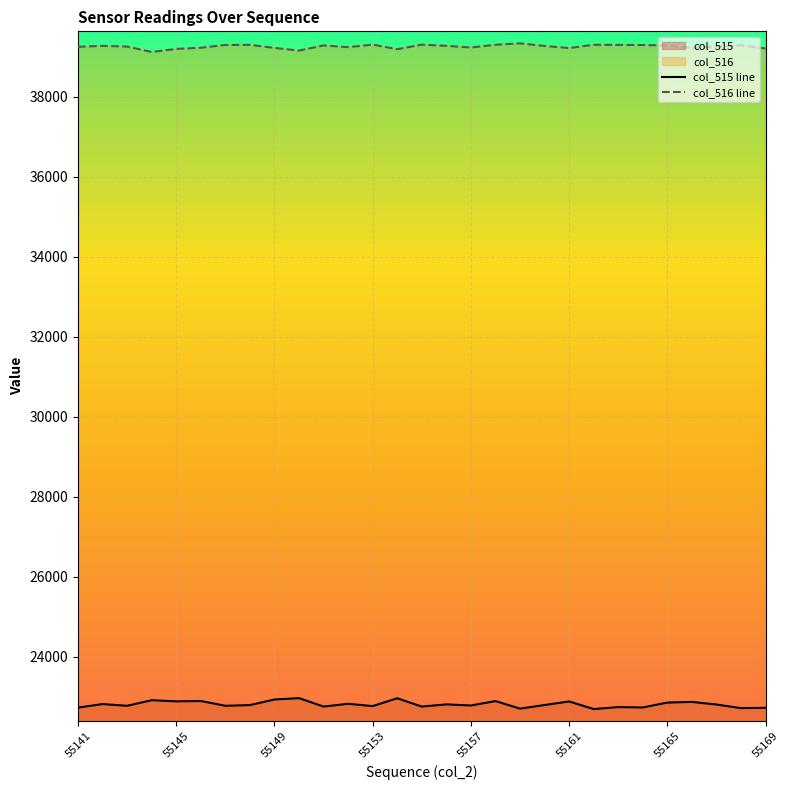

Which series has the largest total across all categories?

col_516 line